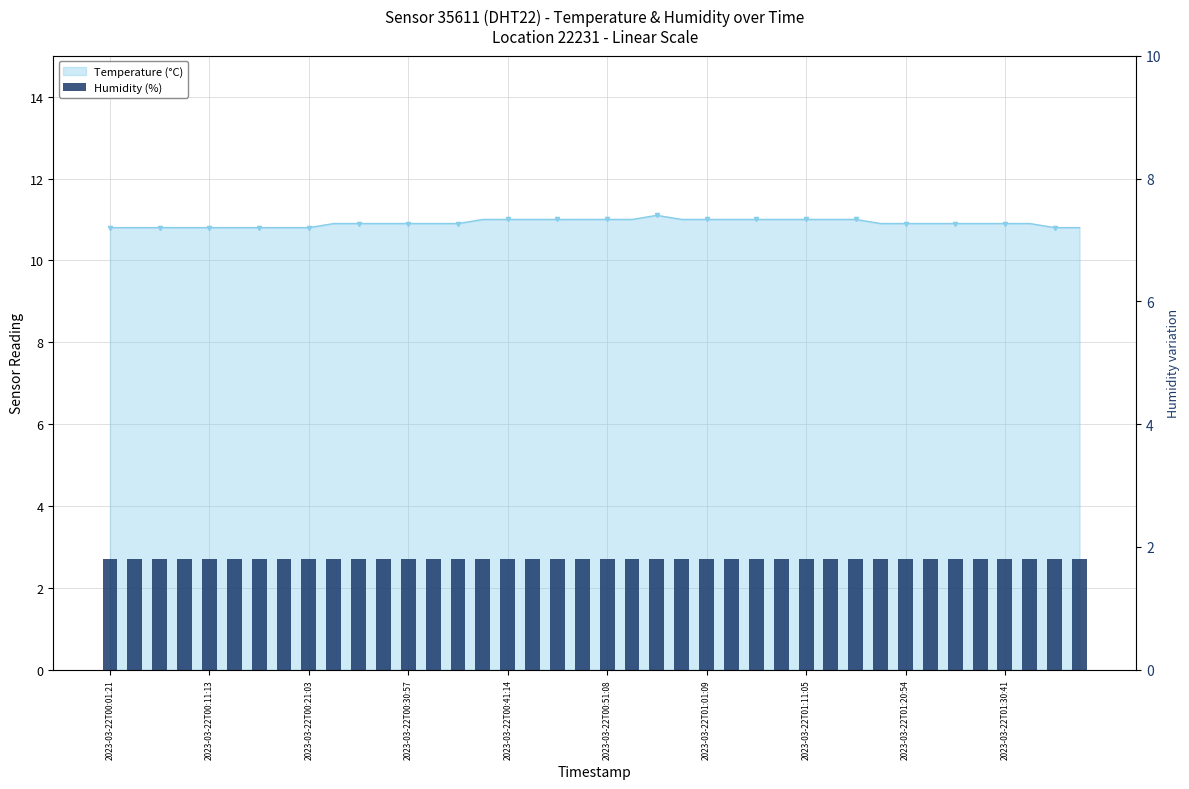

List the labels in order of value, smallest first.

2023-03-22T00:01:21, 2023-03-22T00:03:49, 2023-03-22T00:06:16, 2023-03-22T00:08:44, 2023-03-22T00:11:13, 2023-03-22T00:13:40, 2023-03-22T00:16:09, 2023-03-22T00:18:36, 2023-03-22T00:21:03, 2023-03-22T01:35:36, 2023-03-22T01:38:04, 2023-03-22T00:23:31, 2023-03-22T00:25:57, 2023-03-22T00:28:24, 2023-03-22T00:30:57, 2023-03-22T00:33:26, 2023-03-22T00:35:58, 2023-03-22T01:18:27, 2023-03-22T01:20:54, 2023-03-22T01:23:21, 2023-03-22T01:25:47, 2023-03-22T01:28:14, 2023-03-22T01:30:41, 2023-03-22T01:33:08, 2023-03-22T00:38:27, 2023-03-22T00:41:14, 2023-03-22T00:43:44, 2023-03-22T00:46:12, 2023-03-22T00:48:40, 2023-03-22T00:51:08, 2023-03-22T00:53:36, 2023-03-22T00:58:42, 2023-03-22T01:01:09, 2023-03-22T01:03:41, 2023-03-22T01:06:09, 2023-03-22T01:08:36, 2023-03-22T01:11:05, 2023-03-22T01:13:33, 2023-03-22T01:16:00, 2023-03-22T00:56:06